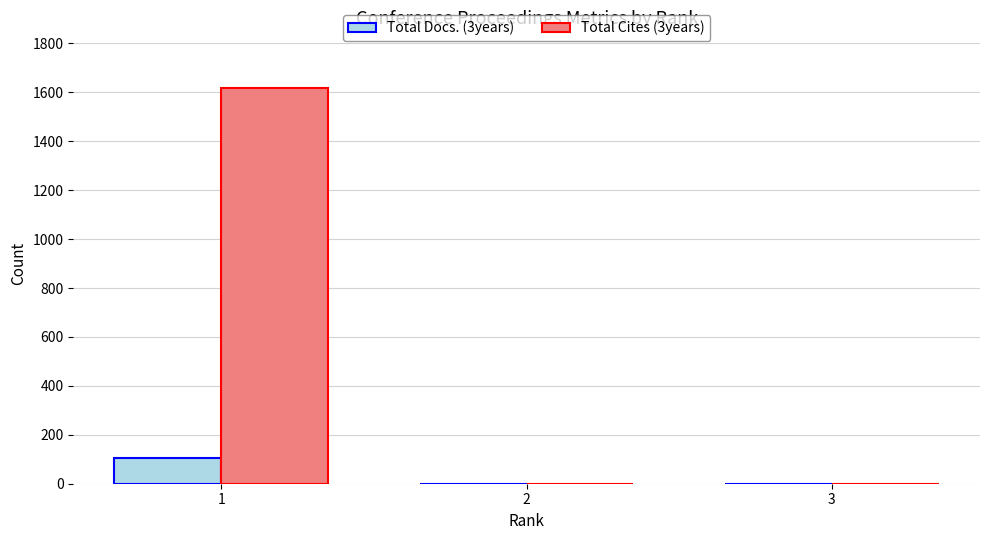

Is the value of Total Docs. (3years) at 1 greater than the value of Total Cites (3years) at 2?

Yes